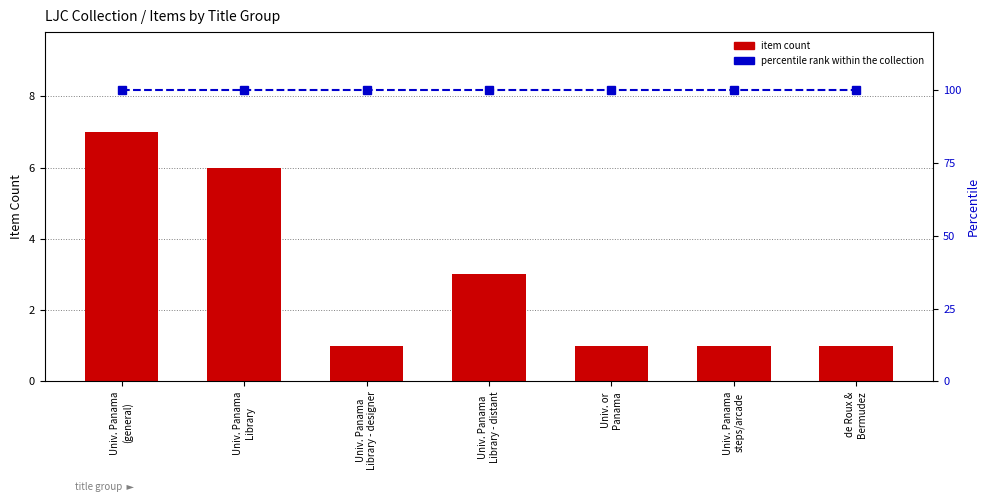

The value of percentile rank within the collection at de Roux &
Bermudez is 100. True or false?

True